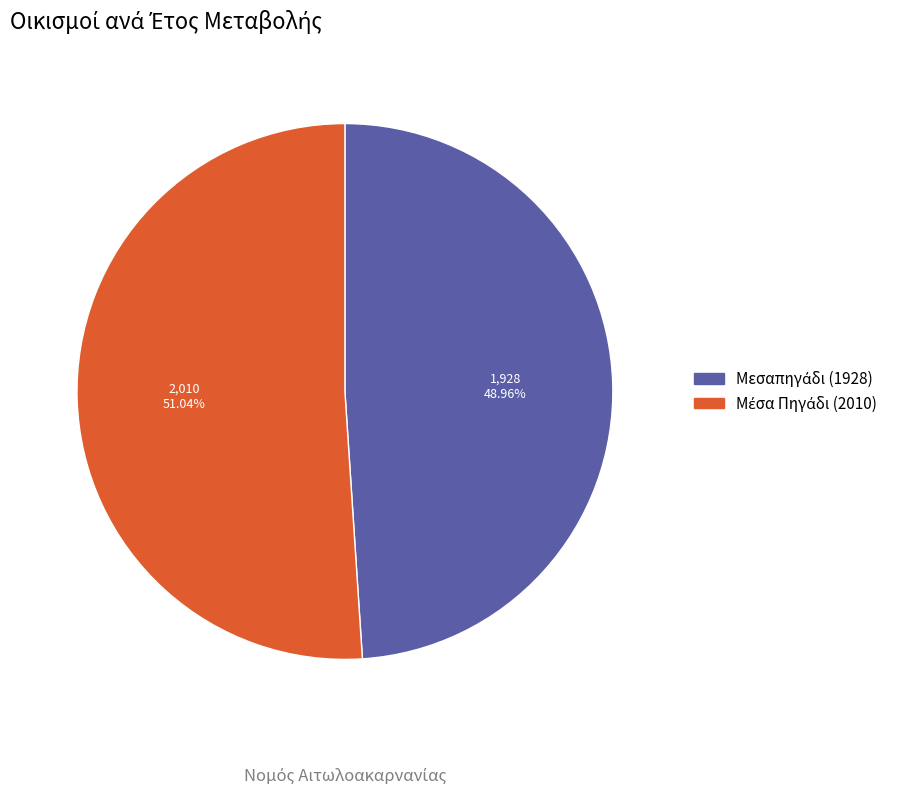

Does any single category account for the majority?

Yes